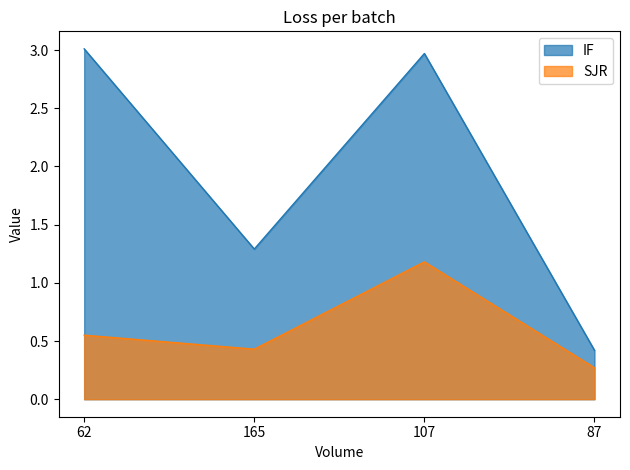

True or false: IF and SJR cross at least once.

False